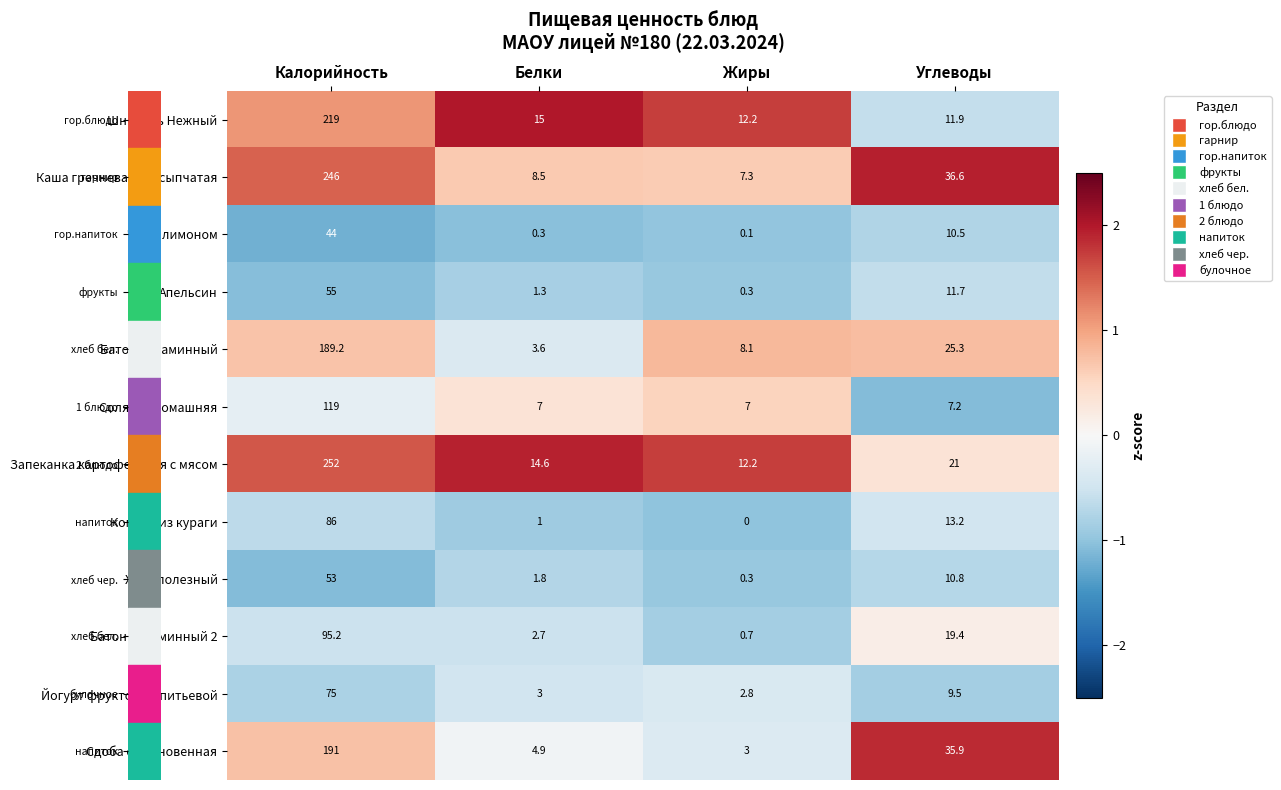

At how many categories does at least one series exceed 0?

4